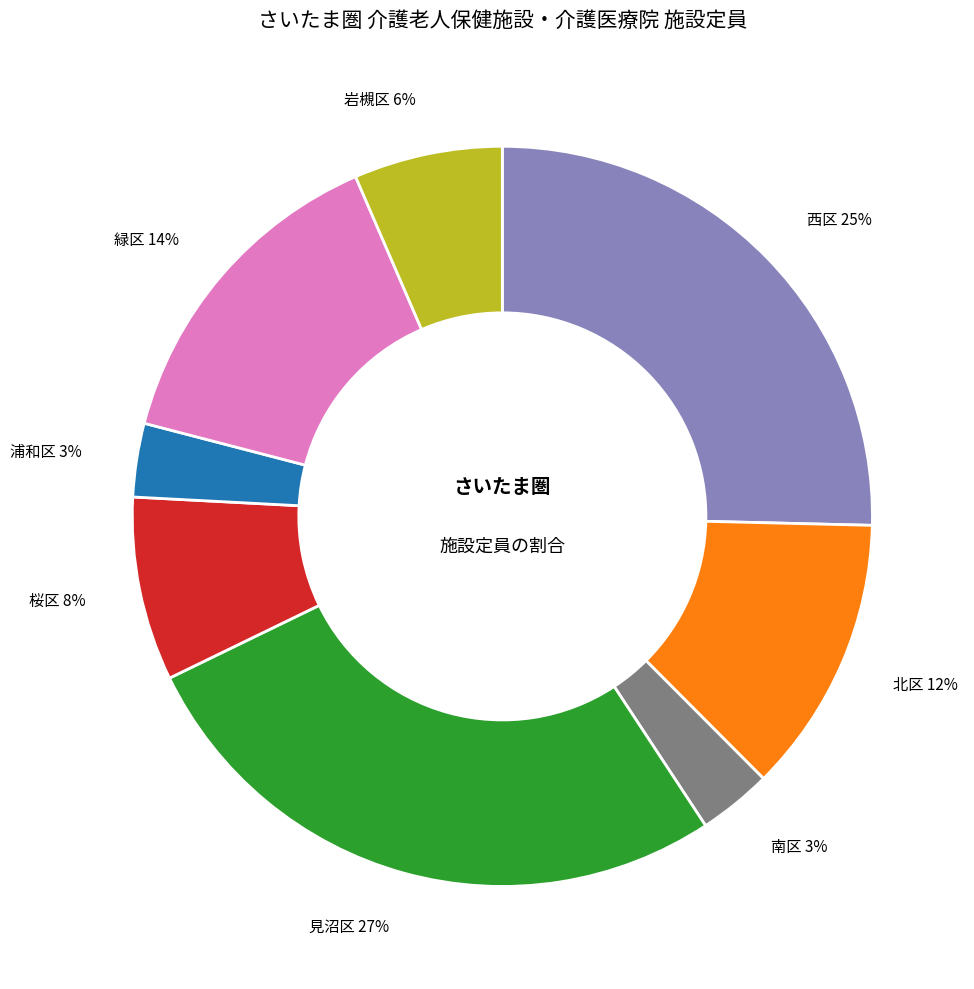

Combined, do 岩槻区 6% and 桜区 8% account for over 50%?

No